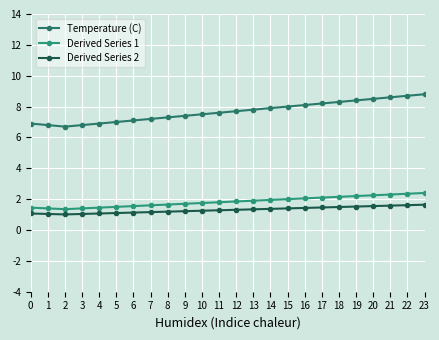

What is the value of the Derived Series 1 point at the 23rd from the left?

2.3